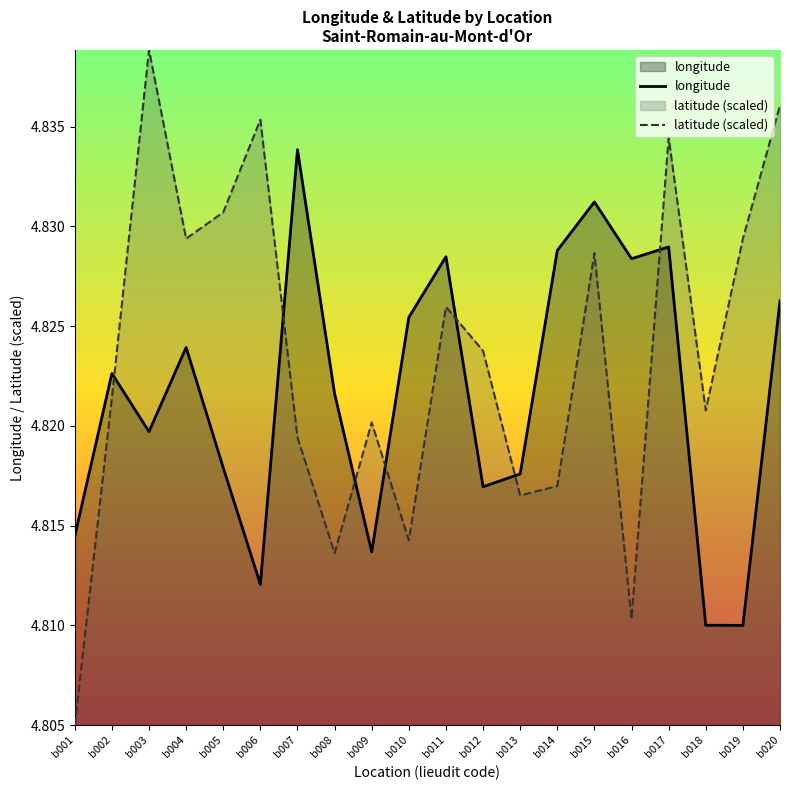

Count the number of data series in this chart.

2